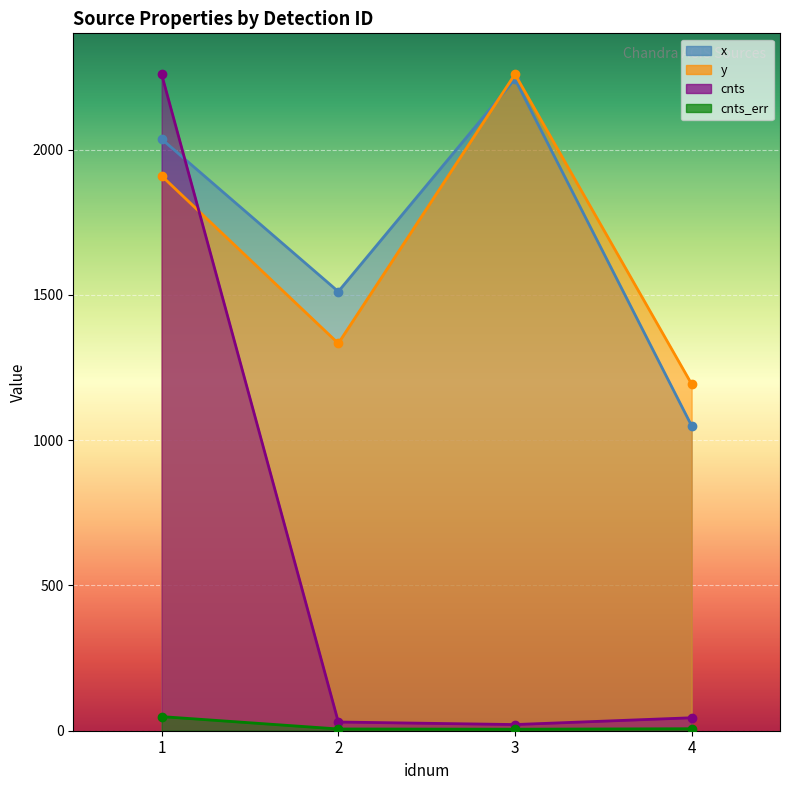

The value of cnts at 2 is 30.0. True or false?

True